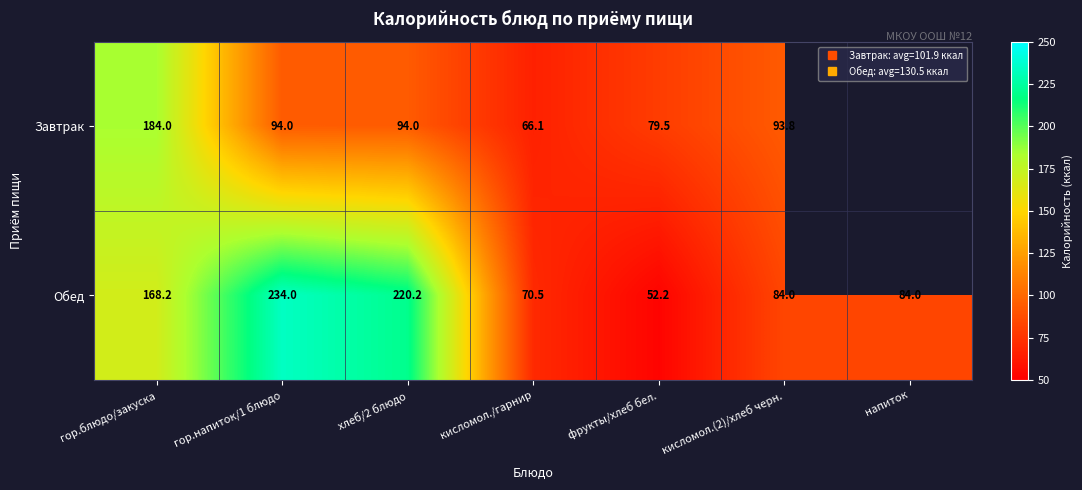

What is the difference between the Обед values at напиток and хлеб/2 блюдо?

136.2